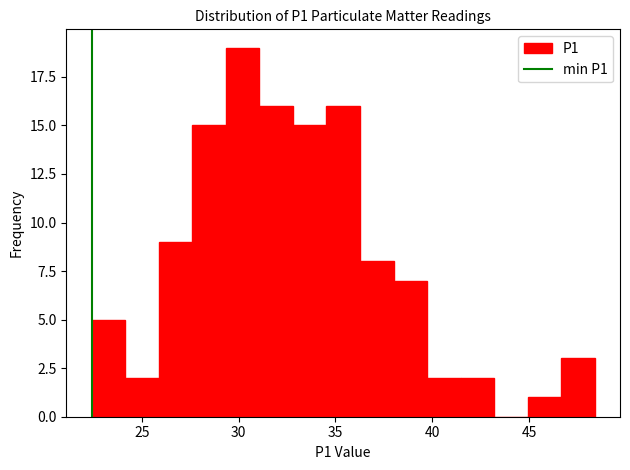

Around what value on the x-axis is the tallest bar? Give the approximate position of its centre, as read against the axis.

30.0